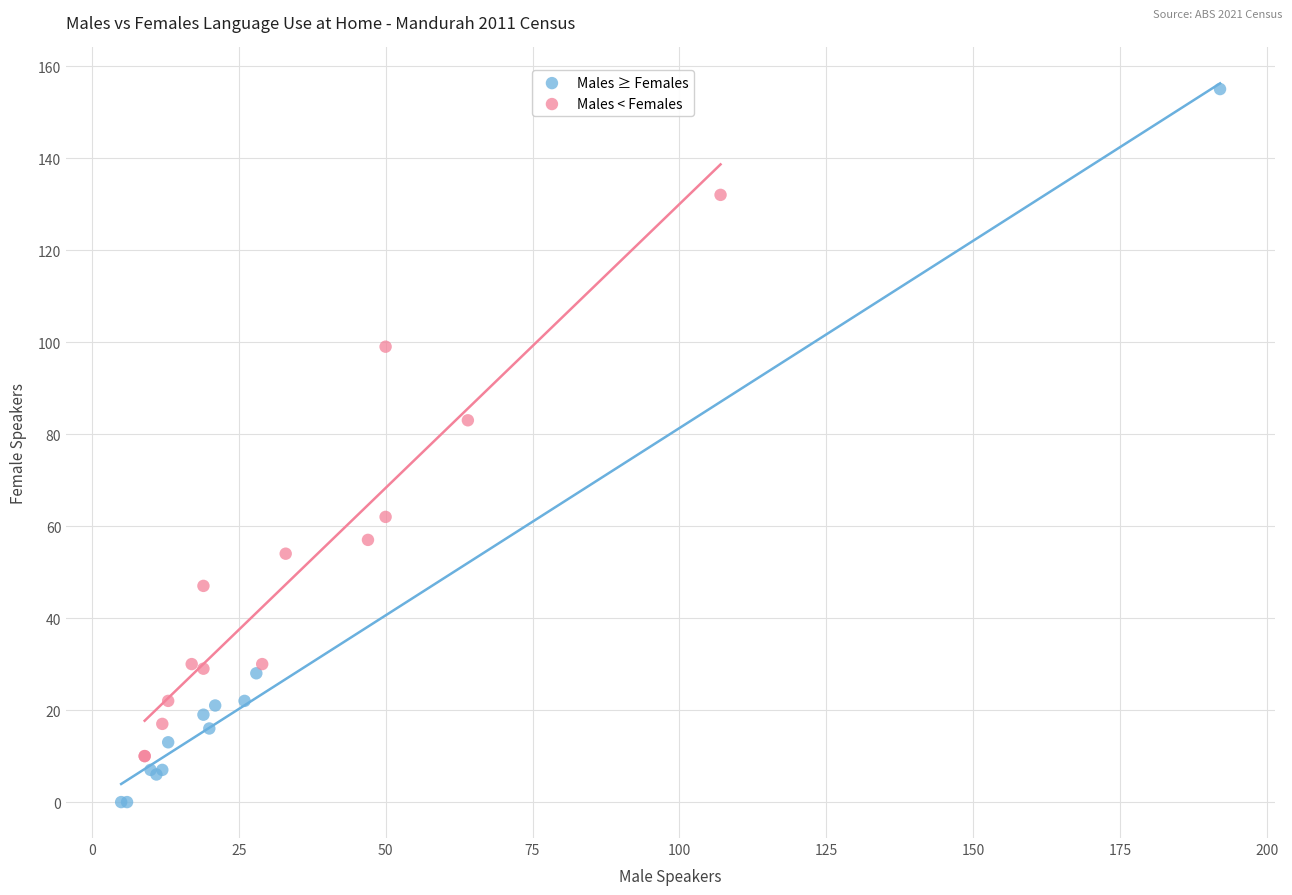

Which series contains the highest Y value?

Males ≥ Females